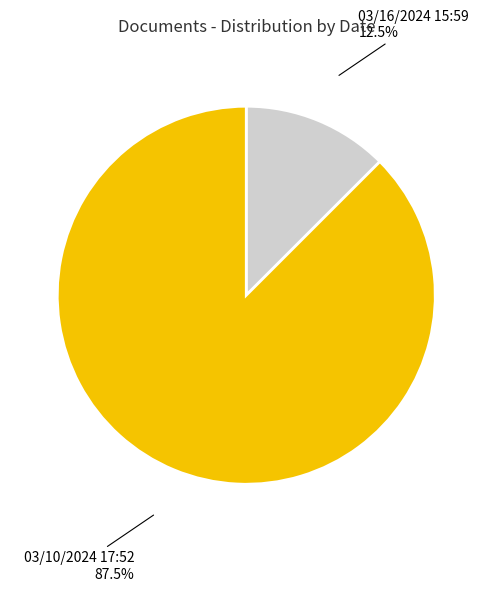

To the nearest percent, what is the difference between the largest and smallest slice percentages?

75%